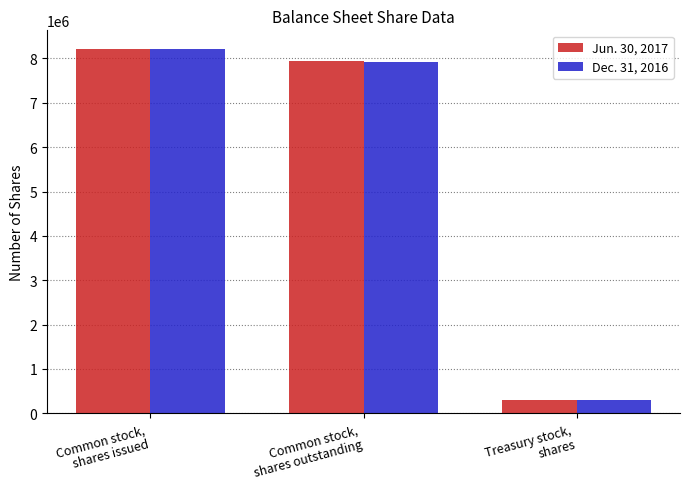

What are all the series names shown in the legend?

Jun. 30, 2017, Dec. 31, 2016